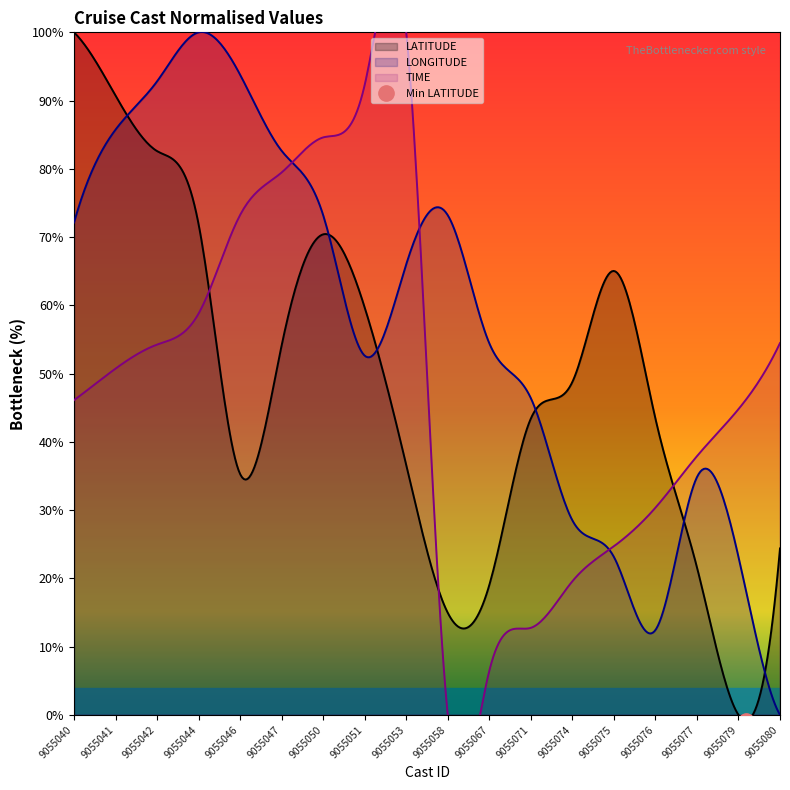

Count the number of data series in this chart.

3